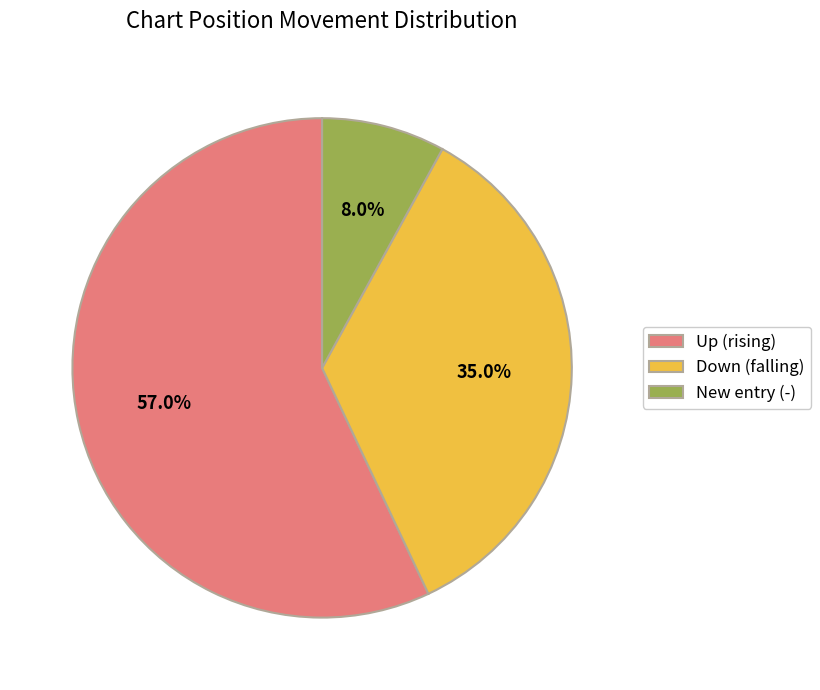

Count the number of slices in the pie.

3